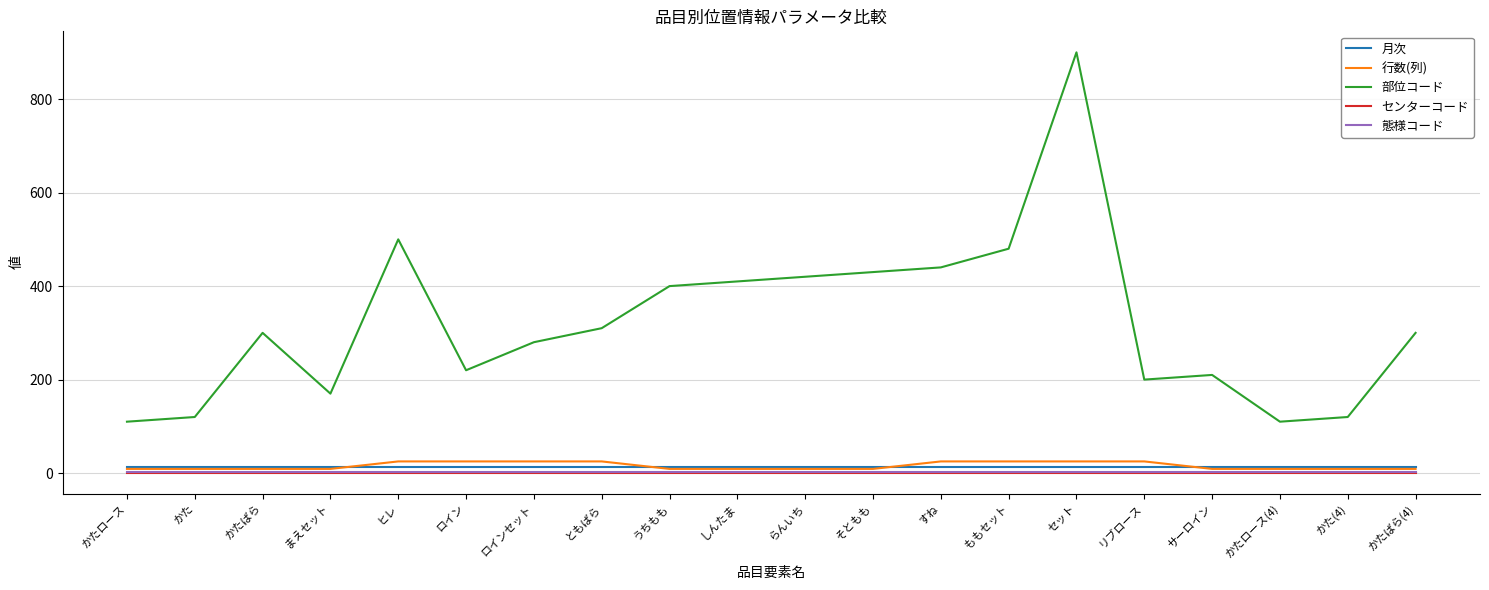

What is the minimum value for 行数(列)?

9